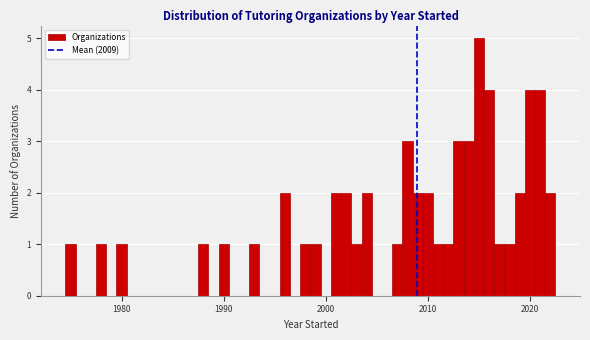

Read against the x-axis, roughly where is the centre of the tallest bar?

2015